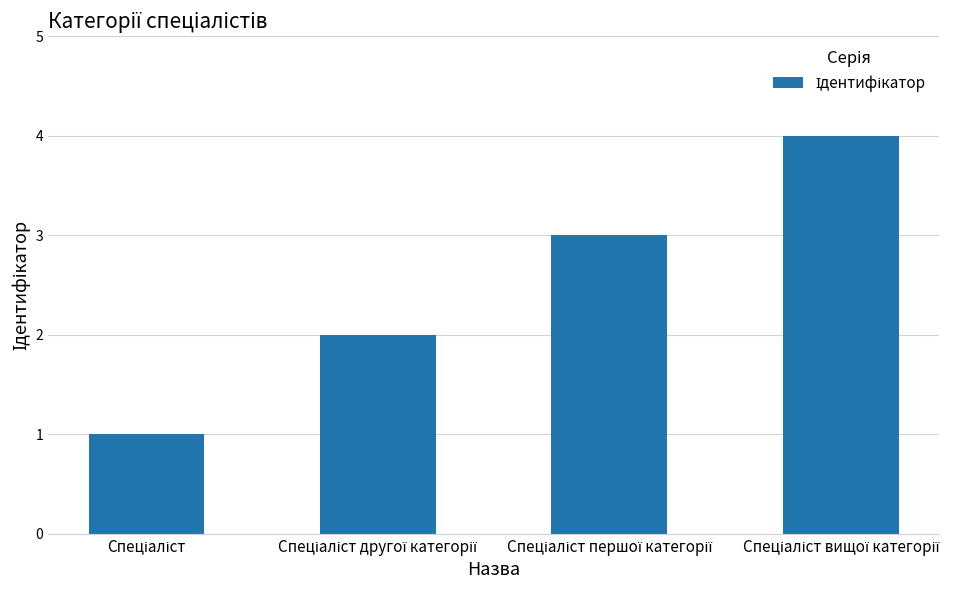

What is the difference between the maximum and minimum values?

3